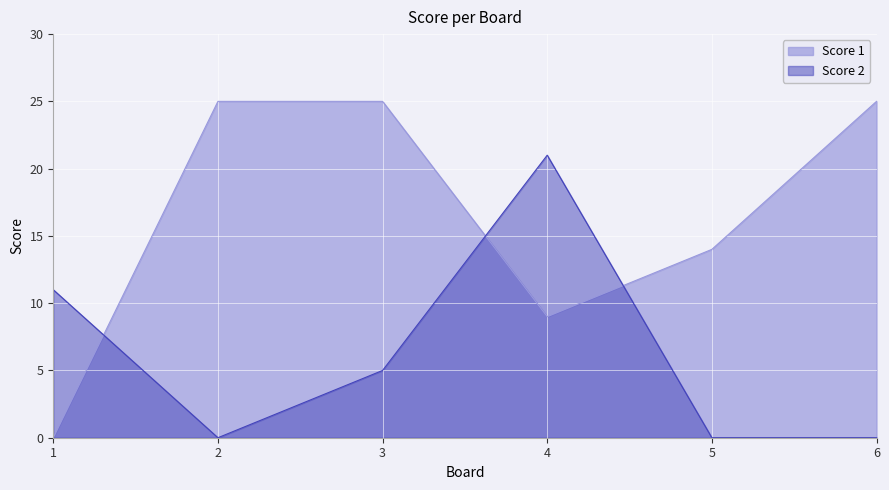

Which series changed the most between 2 and 3?

Score 2